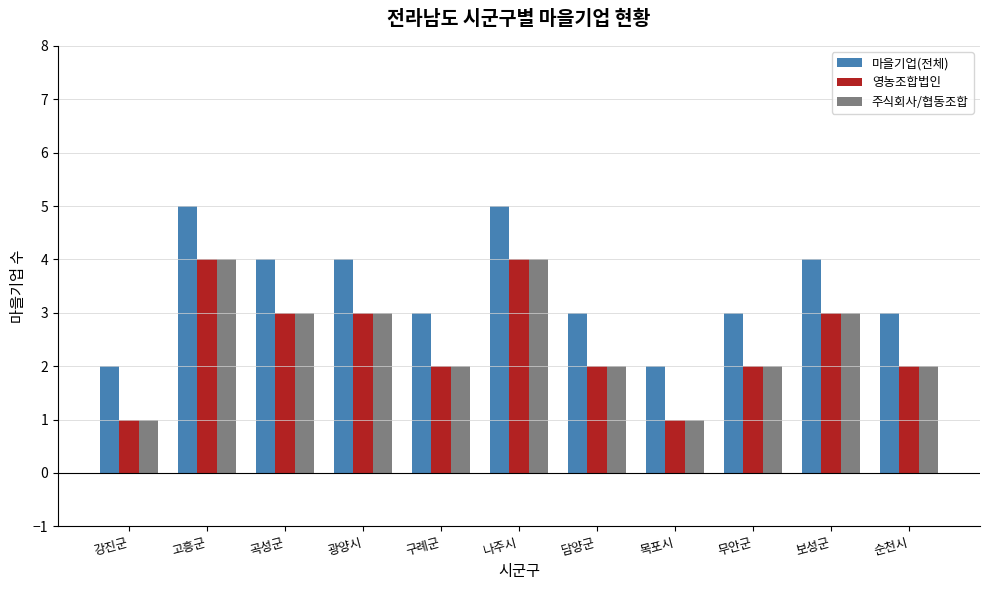

What is the total value across all series at 곡성군?

10